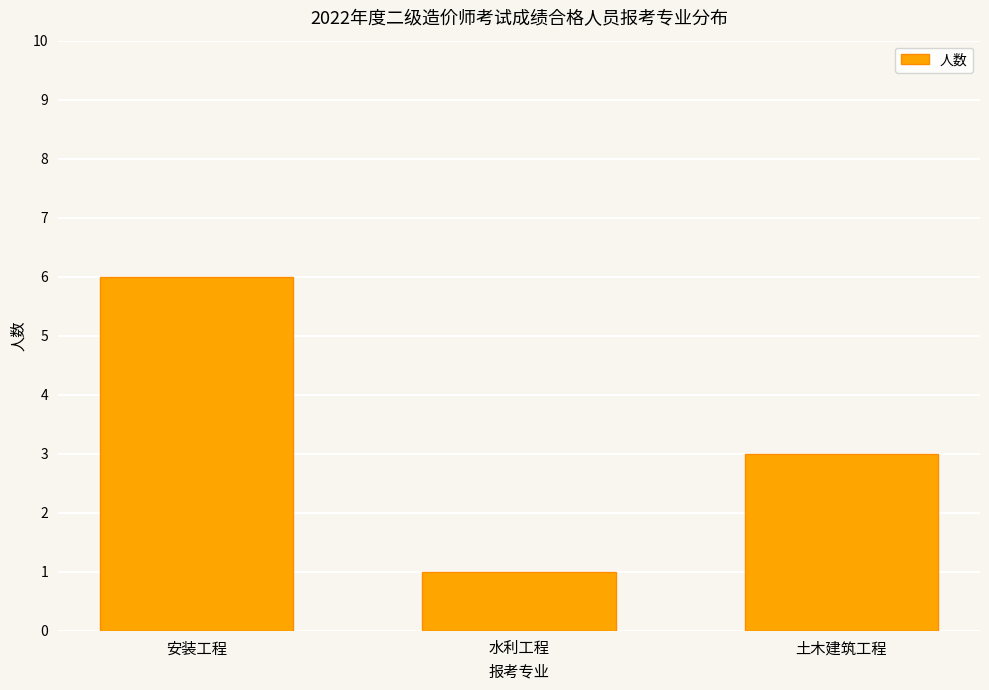

The chart shows a value of 2 at 土木建筑工程. True or false?

False